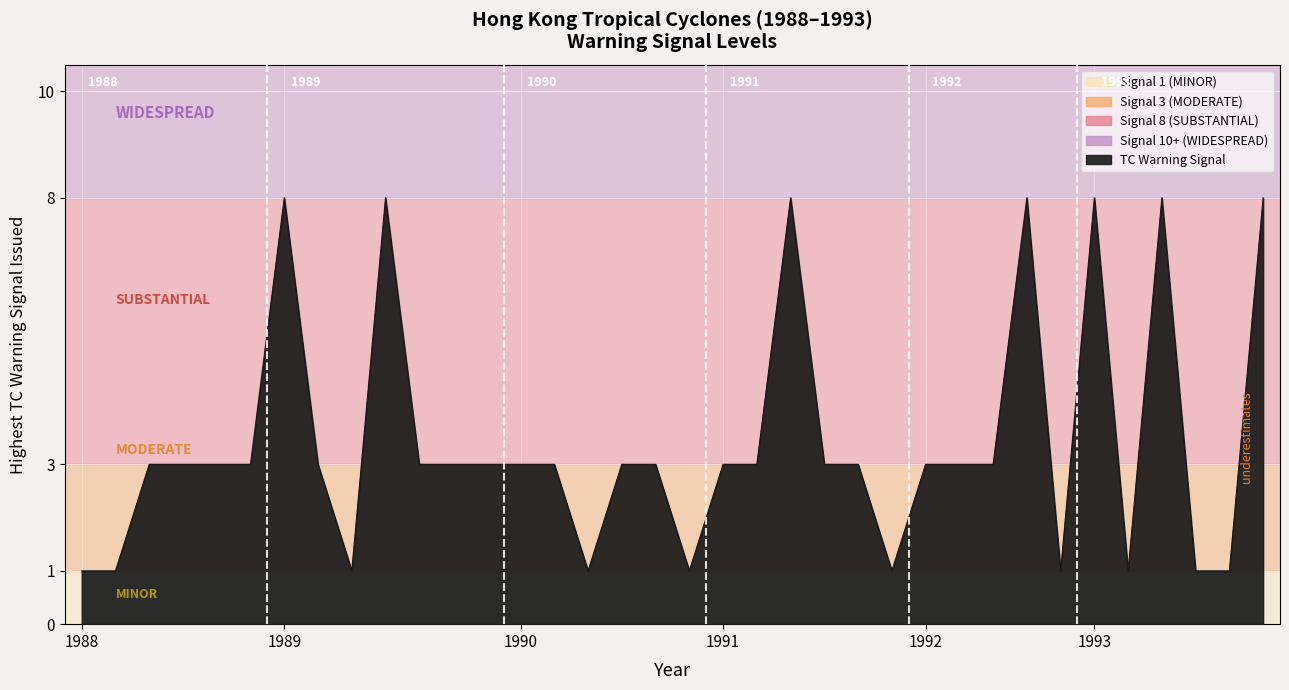

What is the greatest value displayed?

8